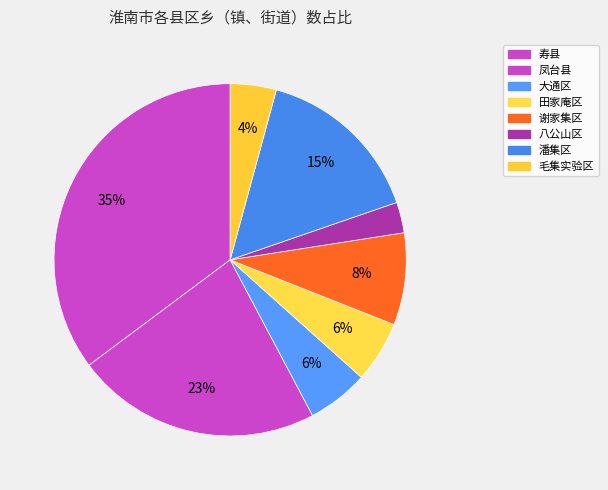

Which has a higher value, 潘集区 or 谢家集区?

潘集区